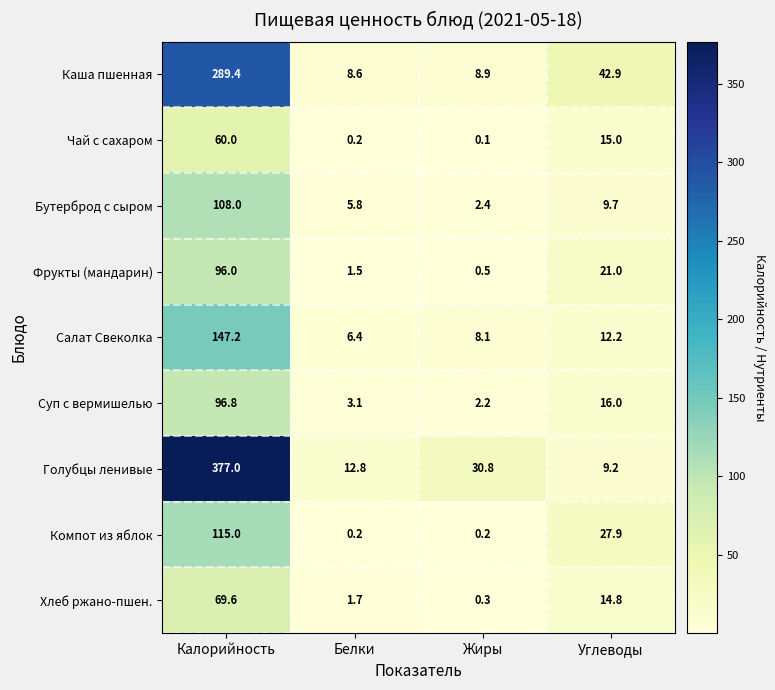

What is the total value across all series at Углеводы?

168.7